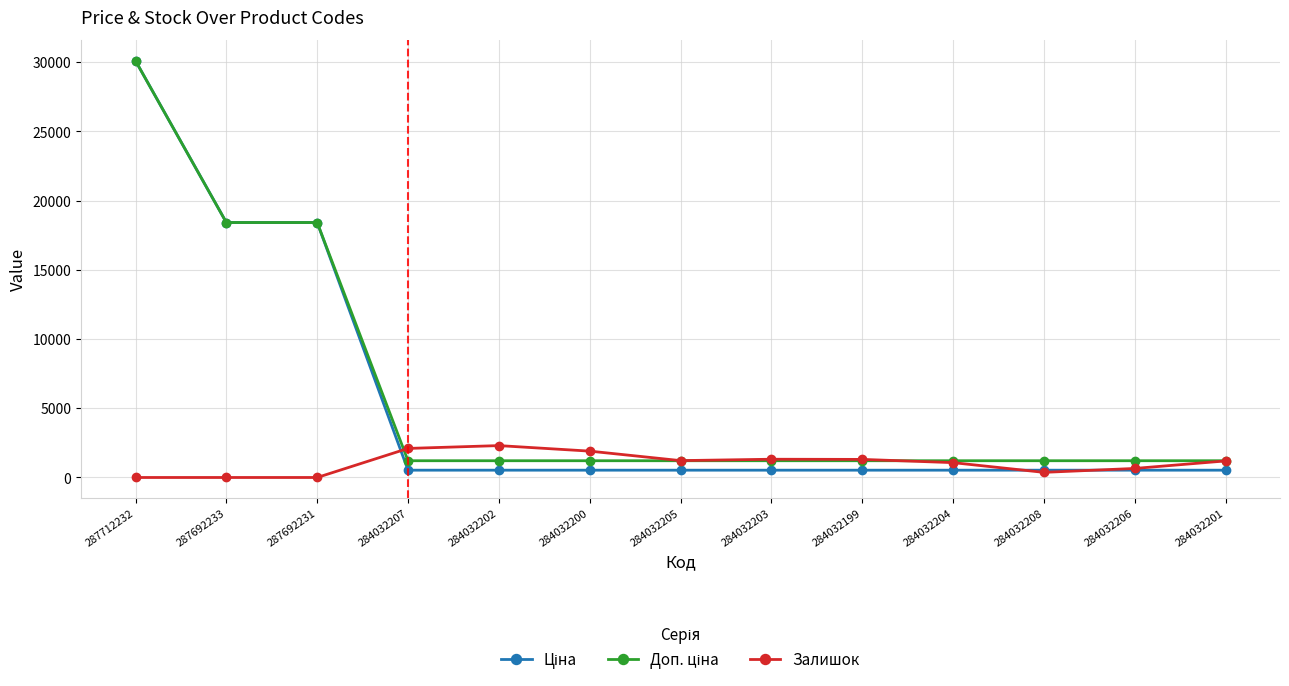

At how many categories does at least one series exceed 15211?

3